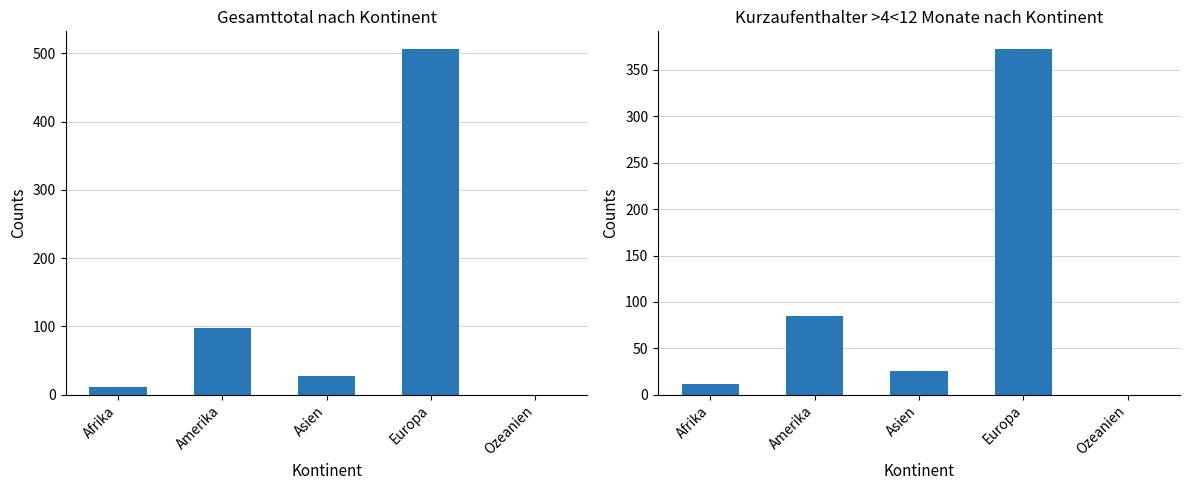

What is the label of the 5th bar from the left?

Ozeanien